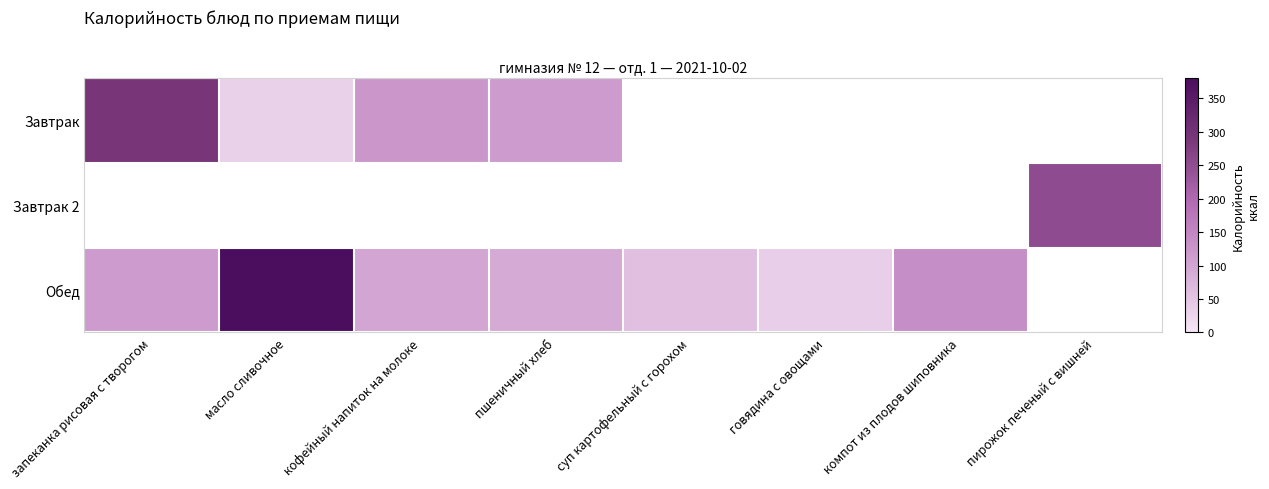

Which series changed the most between запеканка рисовая с творогом and компот из плодов шиповника?

row_0